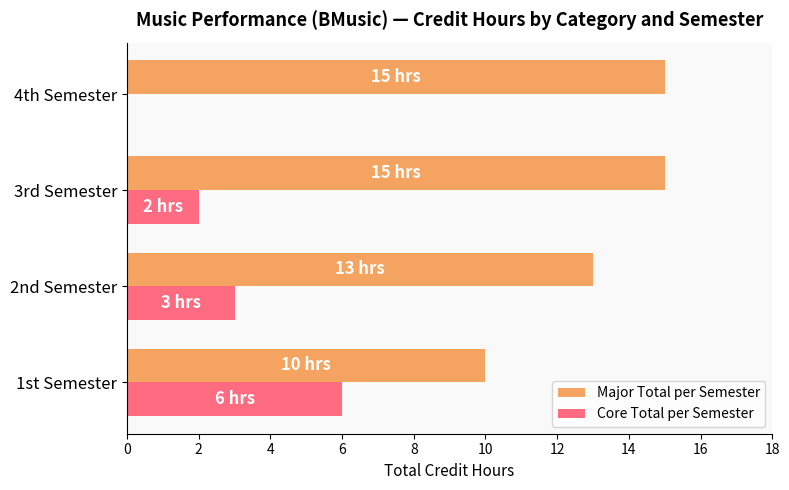

What is the maximum value shown in the chart?

15